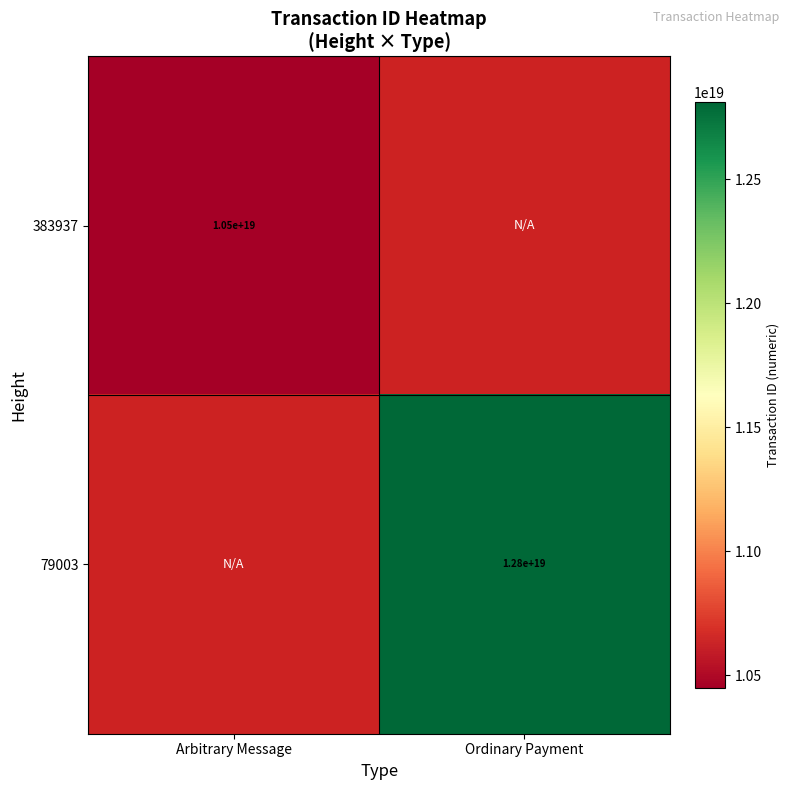

Is the value of 79003 at Ordinary Payment greater than the value of 383937 at Arbitrary Message?

Yes